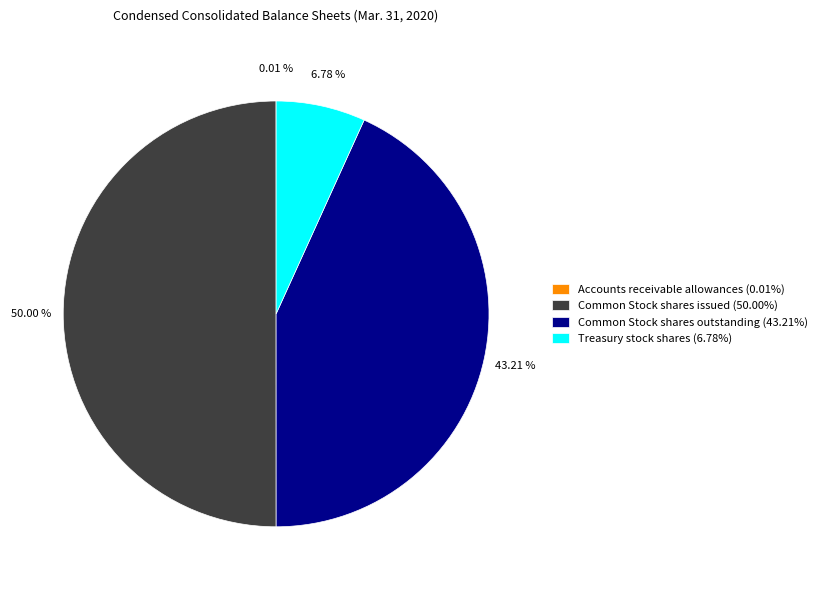

Approximately how many times larger is the value at Common Stock shares outstanding (43.21%) compared to Common Stock shares issued (50.00%)?

0.9